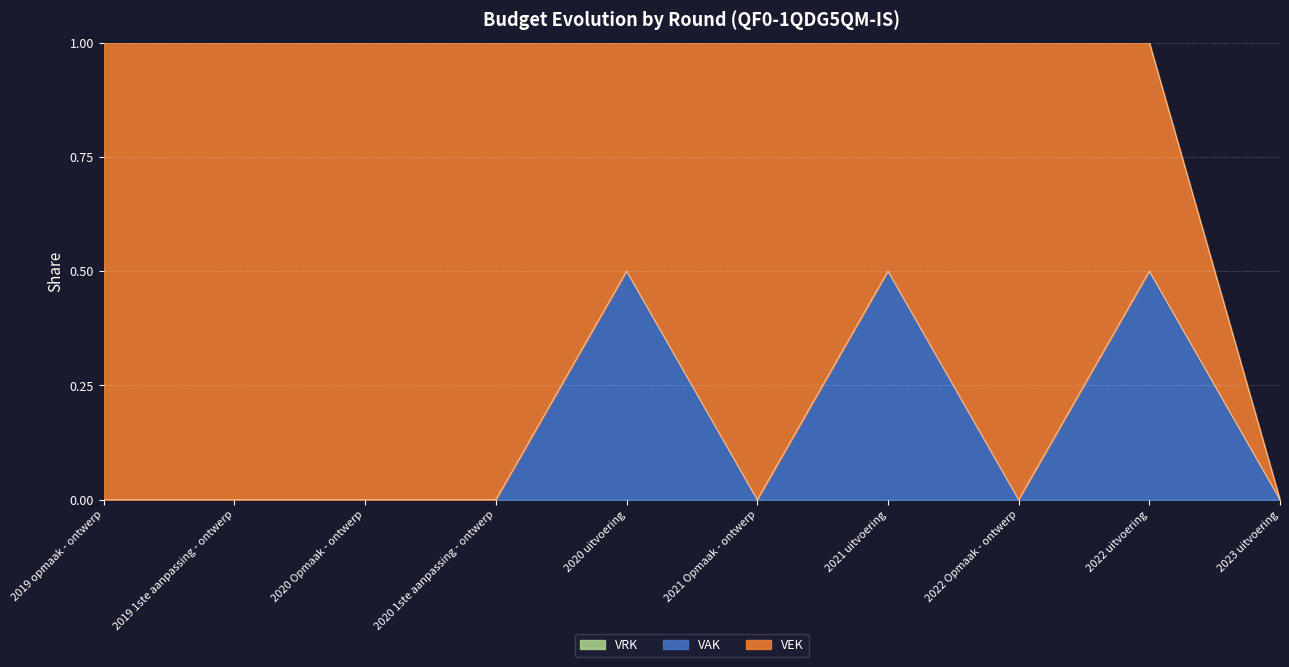

What is the difference between the maximum and minimum values in the VAK series?

0.5